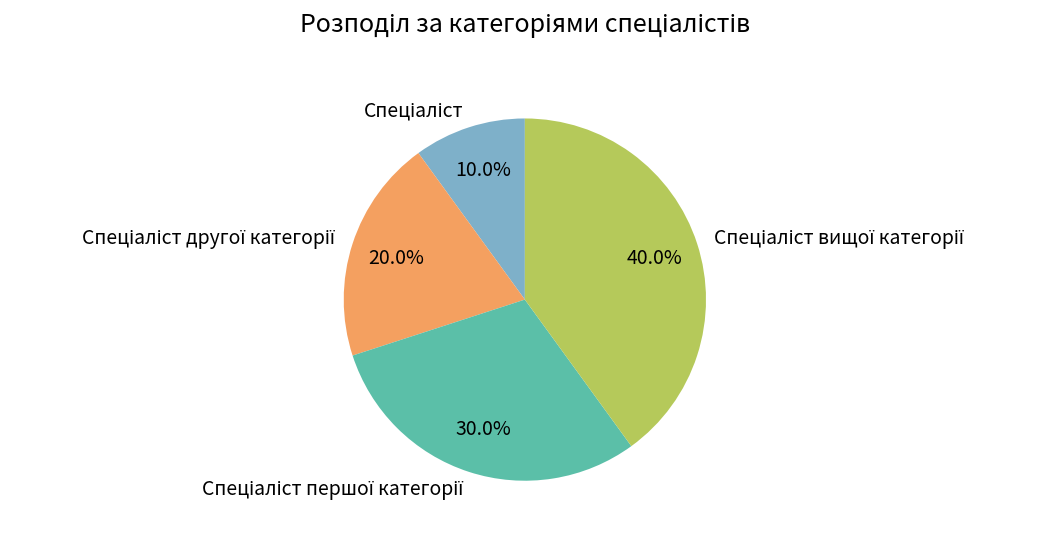

How many slices are in this pie chart?

4